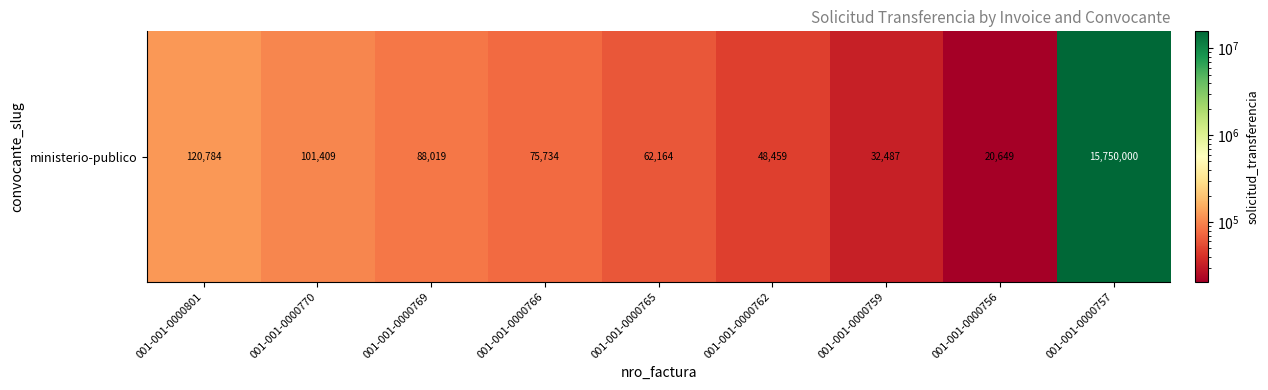

The value at 001-001-0000762 is 48459. True or false?

True